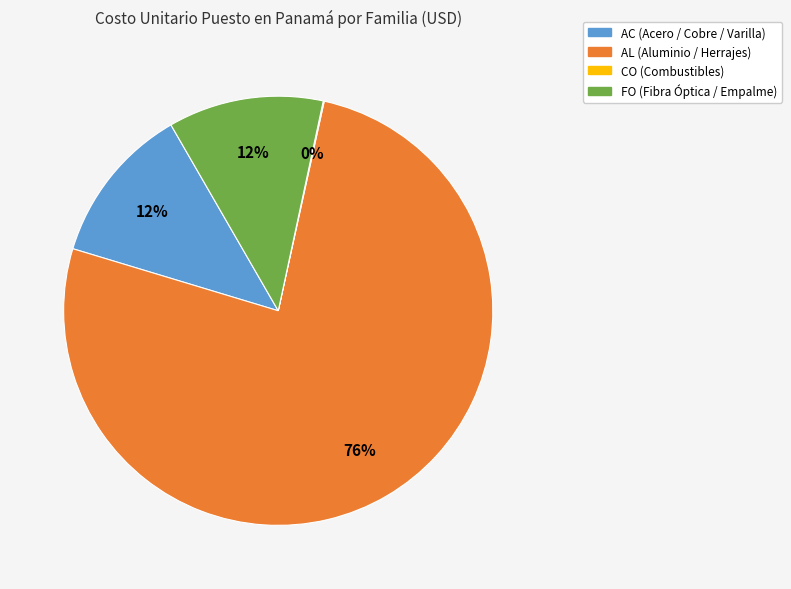

What is the largest slice in the pie chart?

AL